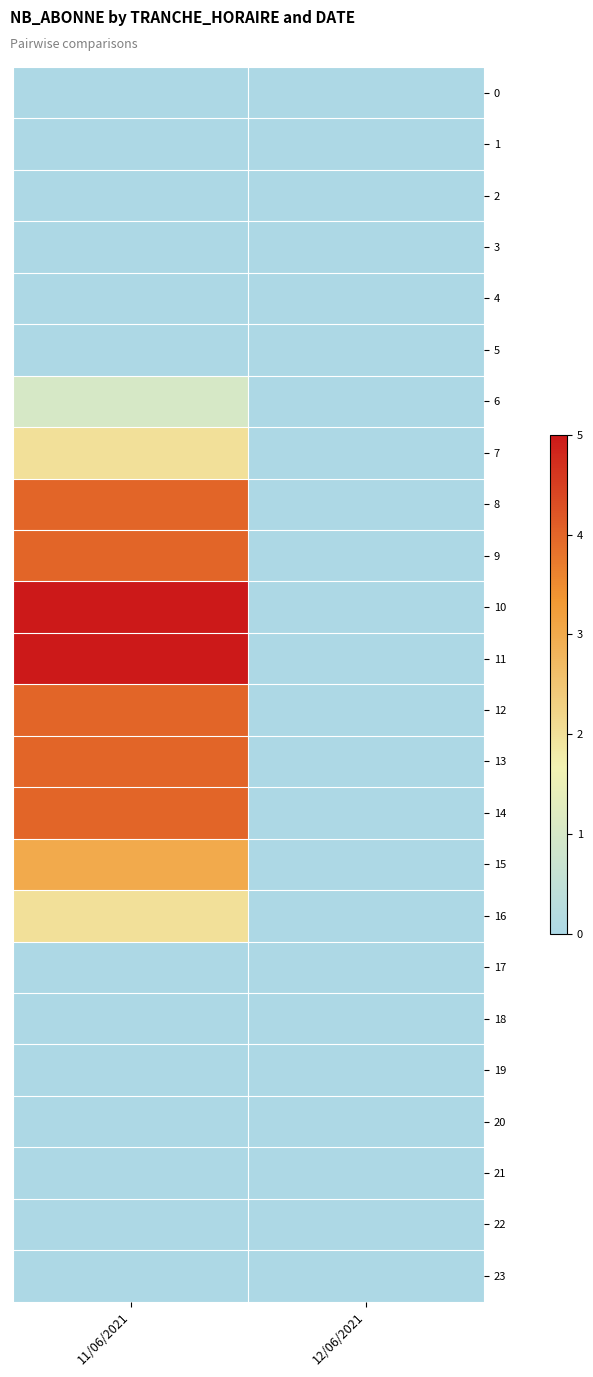

Reading left to right, extract all data points from this chart.

0: 11/06/2021=0	12/06/2021=0
1: 11/06/2021=0	12/06/2021=0
2: 11/06/2021=0	12/06/2021=0
3: 11/06/2021=0	12/06/2021=0
4: 11/06/2021=0	12/06/2021=0
5: 11/06/2021=0	12/06/2021=0
6: 11/06/2021=1	12/06/2021=0
7: 11/06/2021=2	12/06/2021=0
8: 11/06/2021=4	12/06/2021=0
9: 11/06/2021=4	12/06/2021=0
10: 11/06/2021=5	12/06/2021=0
11: 11/06/2021=5	12/06/2021=0
12: 11/06/2021=4	12/06/2021=0
13: 11/06/2021=4	12/06/2021=0
14: 11/06/2021=4	12/06/2021=0
15: 11/06/2021=3	12/06/2021=0
16: 11/06/2021=2	12/06/2021=0
17: 11/06/2021=0	12/06/2021=0
18: 11/06/2021=0	12/06/2021=0
19: 11/06/2021=0	12/06/2021=0
20: 11/06/2021=0	12/06/2021=0
21: 11/06/2021=0	12/06/2021=0
22: 11/06/2021=0	12/06/2021=0
23: 11/06/2021=0	12/06/2021=0